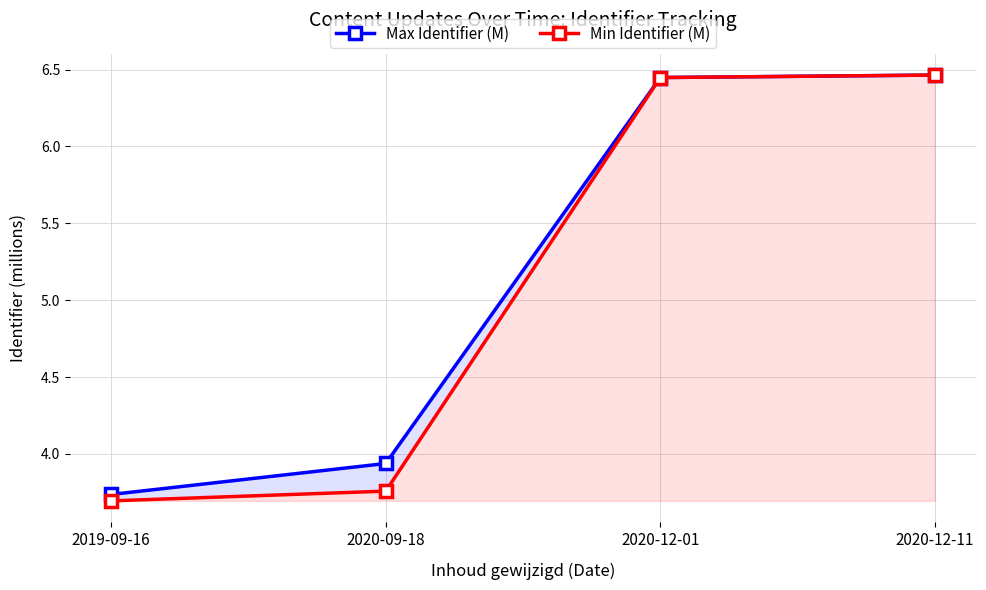

True or false: Max Identifier (M) and Min Identifier (M) cross at least once.

False